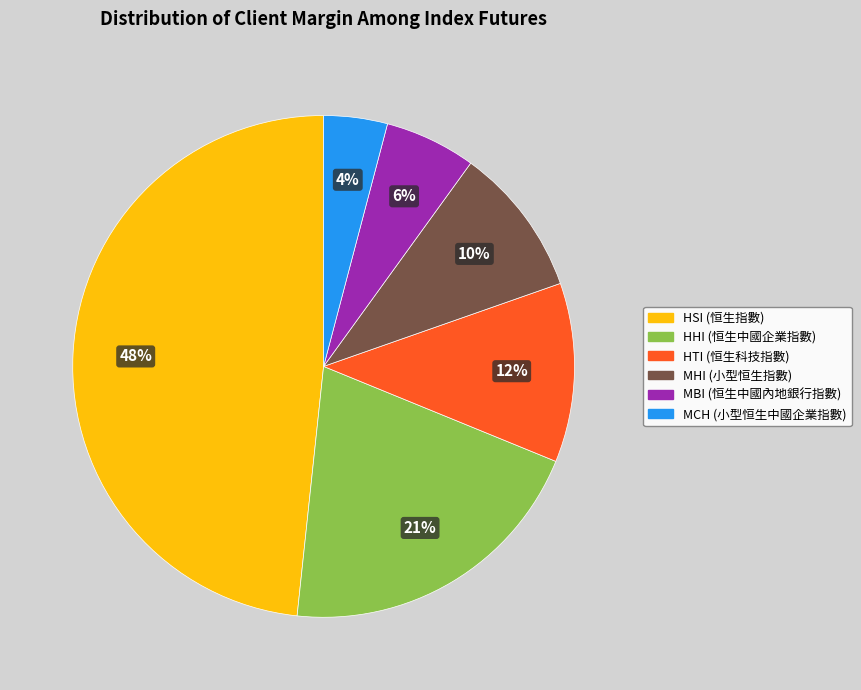

What is the smallest slice in the pie chart?

MCH (小型恒生中國企業指數)